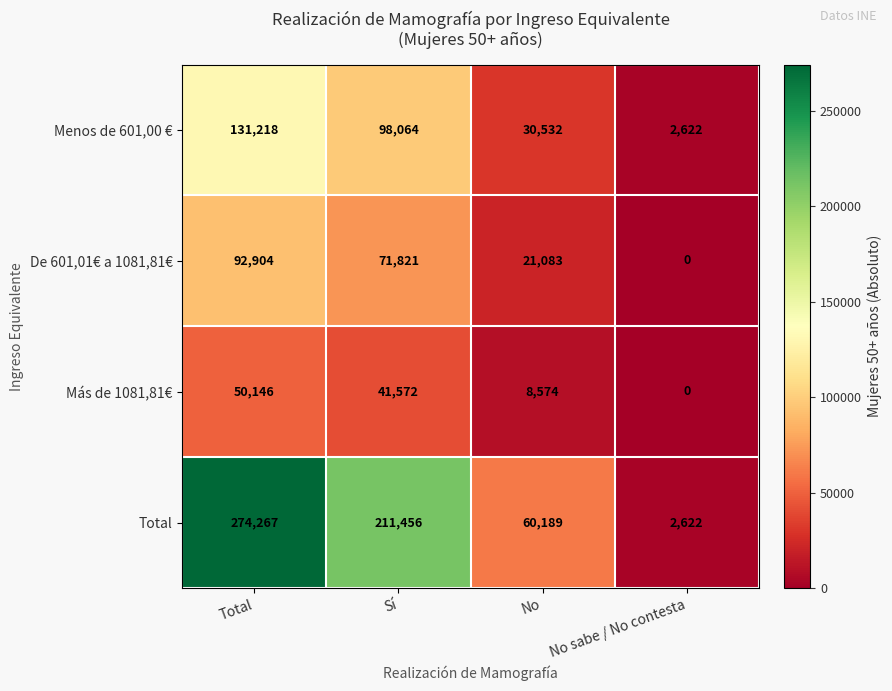

Where does the Más de 1081,81€ series first go above 41572?

Total